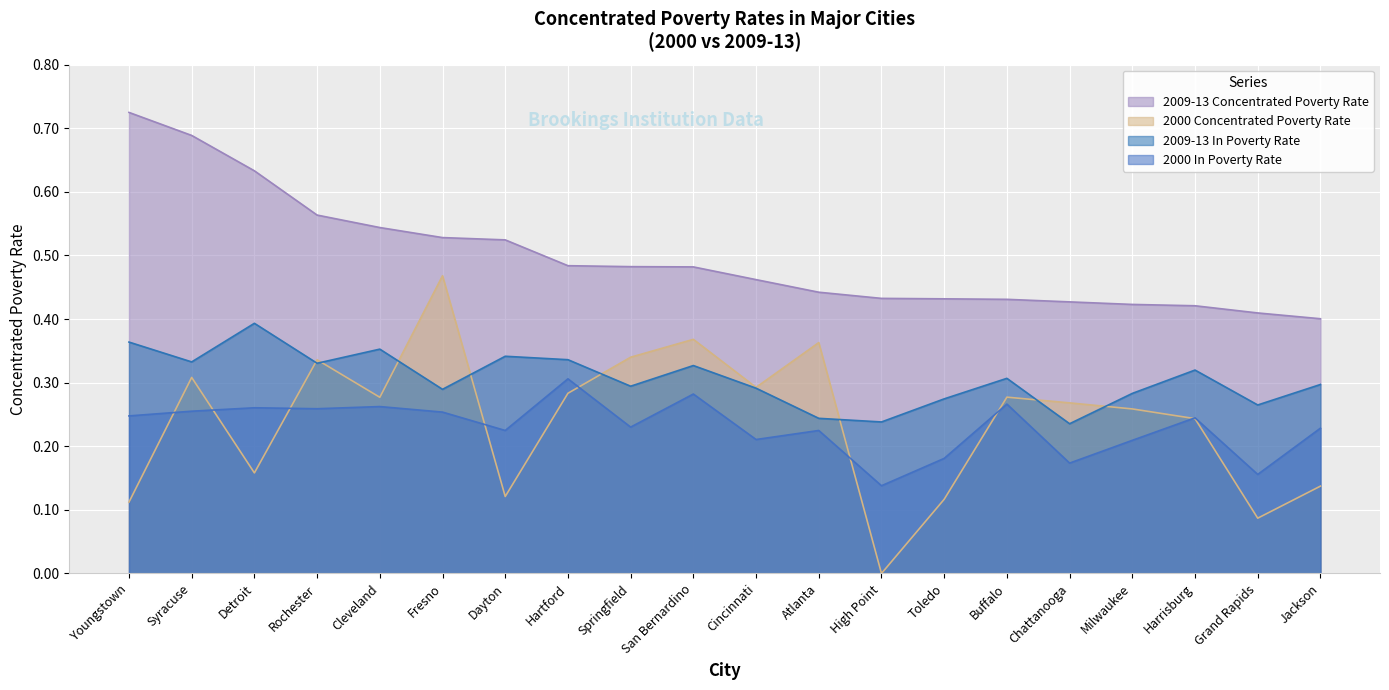

Is the value of 2009-13 In Poverty Rate at Milwaukee greater than the value of 2000 Concentrated Poverty Rate at Syracuse?

No